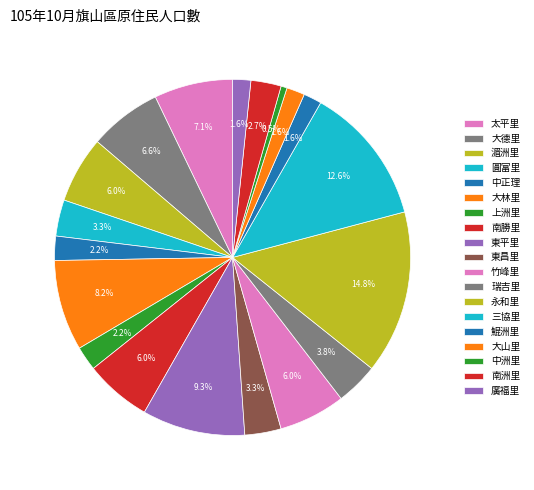

Is the sum of 瑞吉里 and 大德里 greater than half?

No